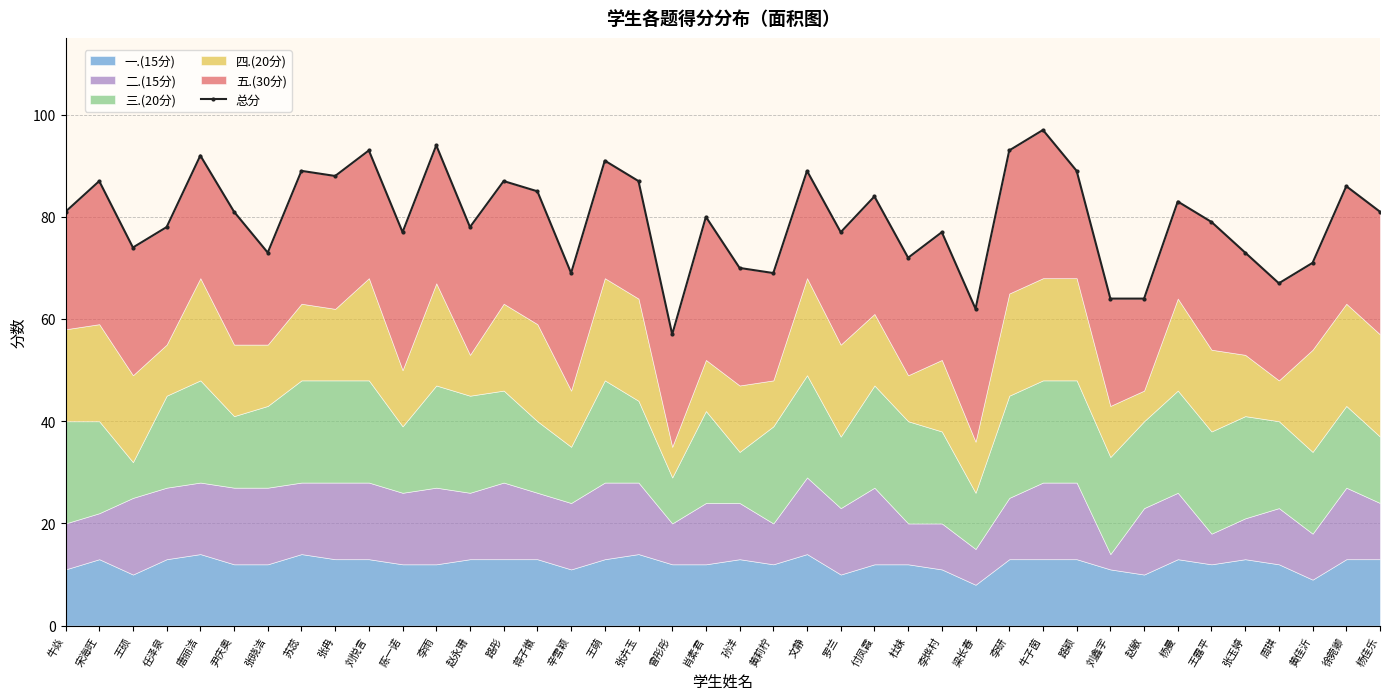

Reading right to left, extract all data points from this chart.

81	86	71	67	73	79	83	64	64	89	97	93	62	77	72	84	77	89	69	70	80	57	87	91	69	85	87	78	94	77	93	88	89	73	81	92	78	74	87	81